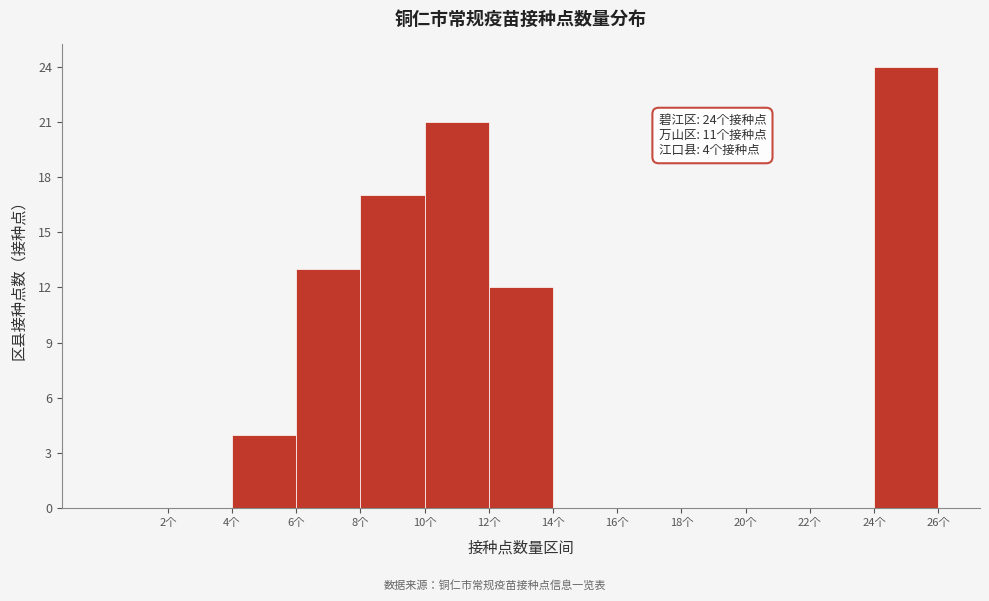

Which range on the x-axis has the tallest bar?

24 to 26